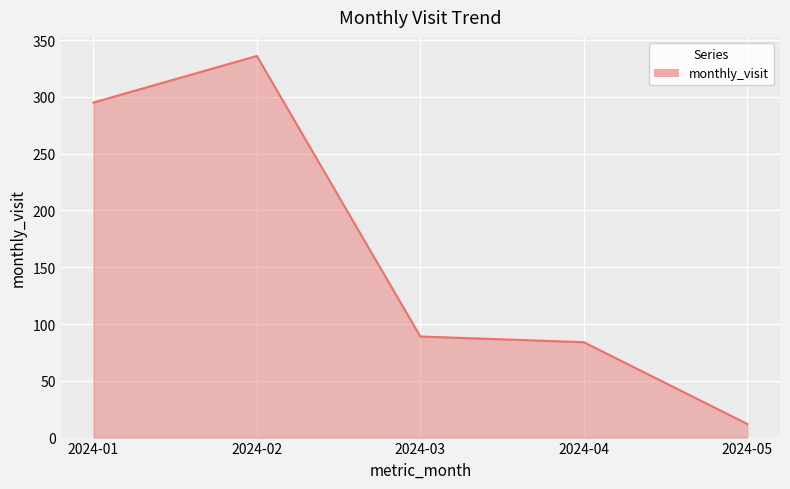

What is the ratio of the value at 2024-04 to the value at 2024-01?

0.3